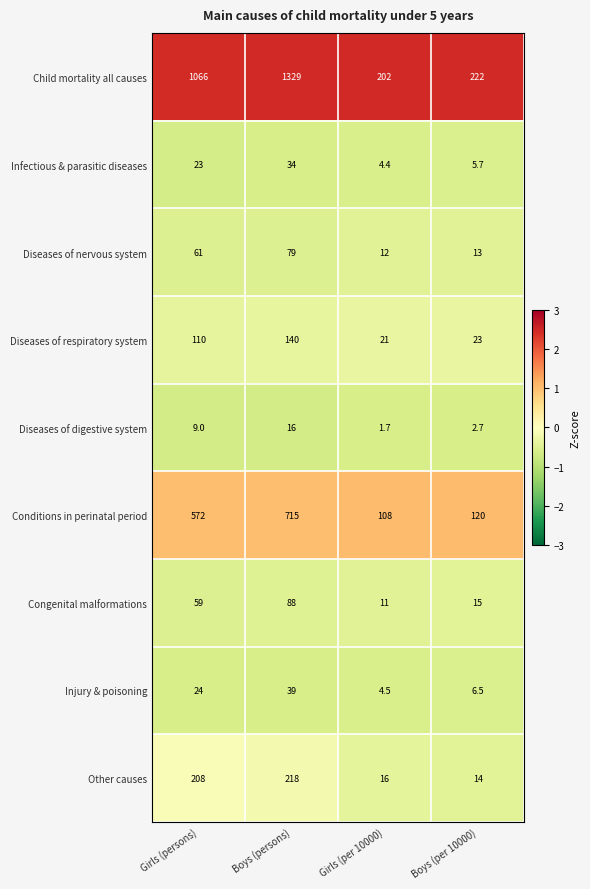

Rank the series by their maximum value, from highest to lowest.

Child mortality all causes, Conditions in perinatal period, Other causes, Diseases of respiratory system, Congenital malformations, Diseases of nervous system, Injury & poisoning, Infectious & parasitic diseases, Diseases of digestive system